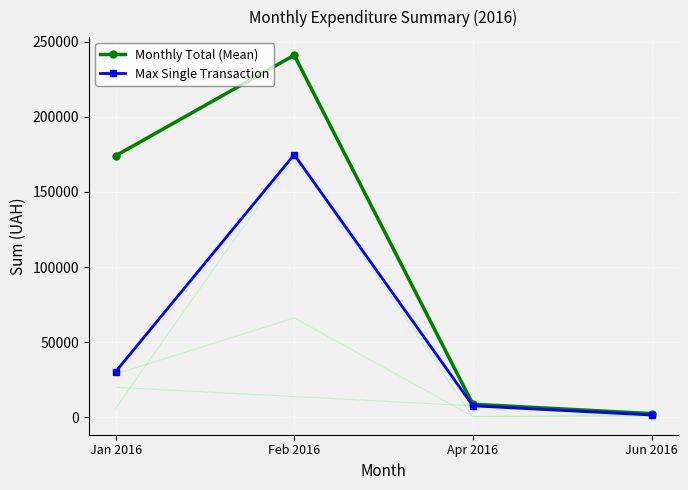

Where is the first local maximum for Monthly Total (Mean)?

Feb 2016